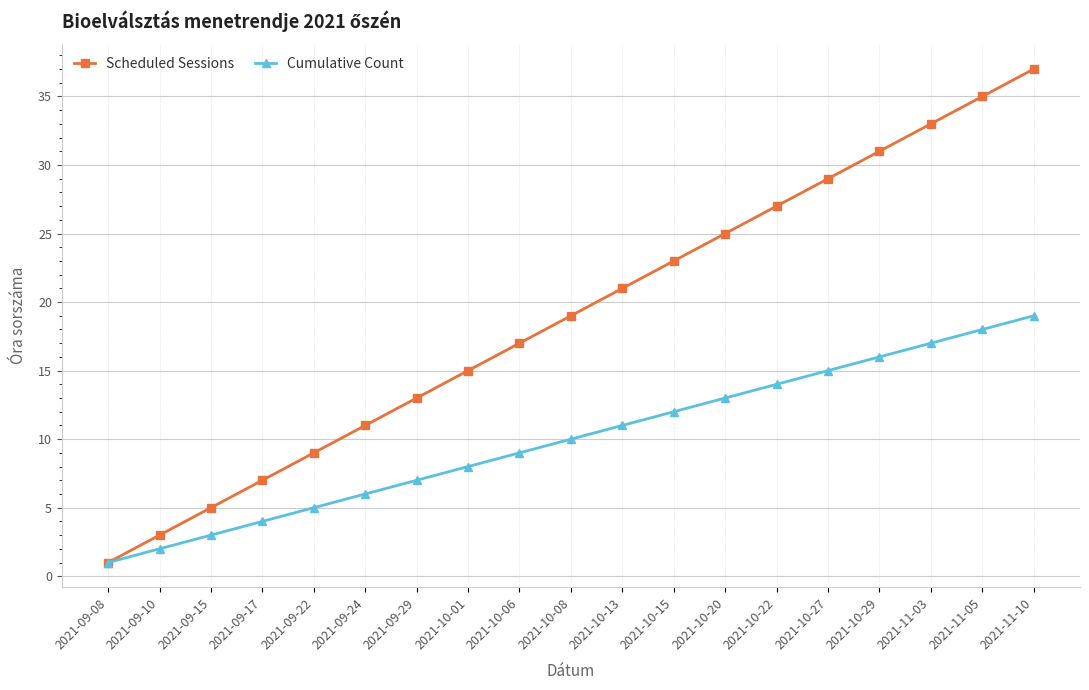

What are all the series names shown in the legend?

Scheduled Sessions, Cumulative Count